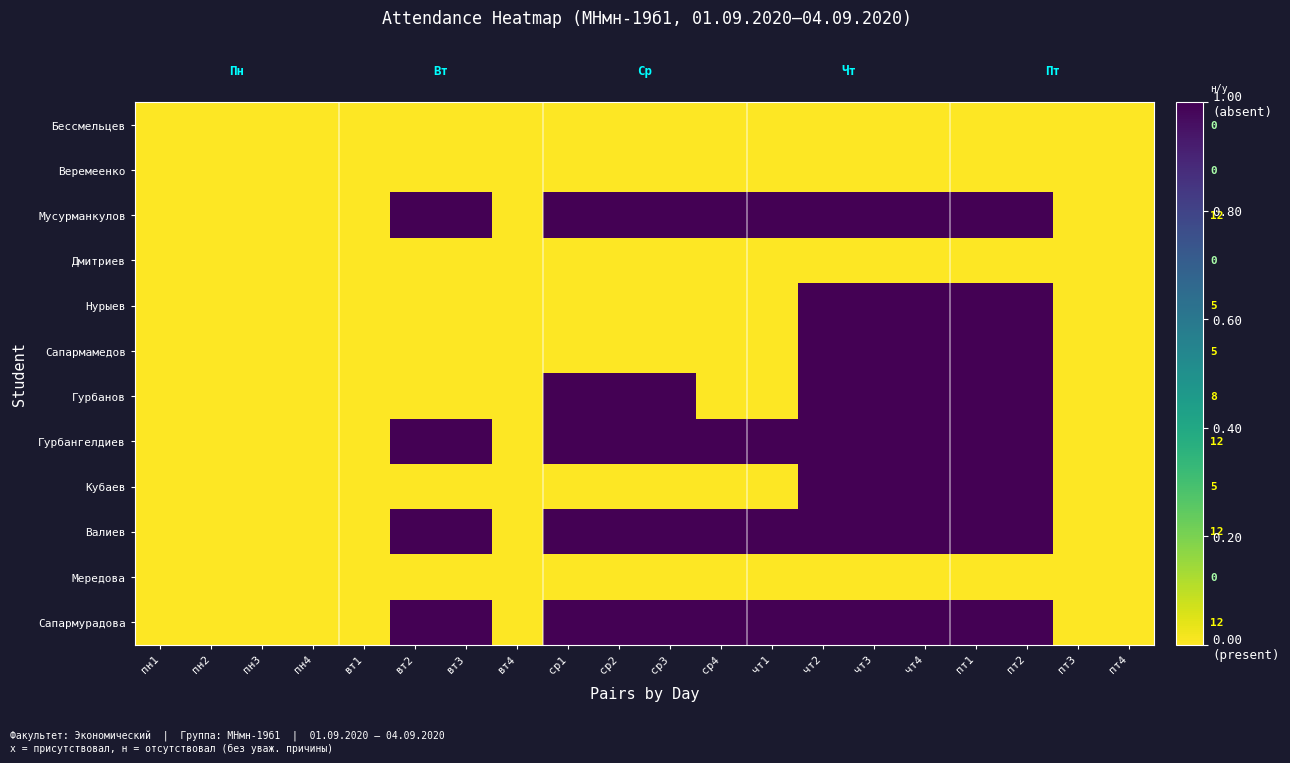

Is the value of Веремеенко at пт2 greater than the value of Мусурманкулов at ср1?

No